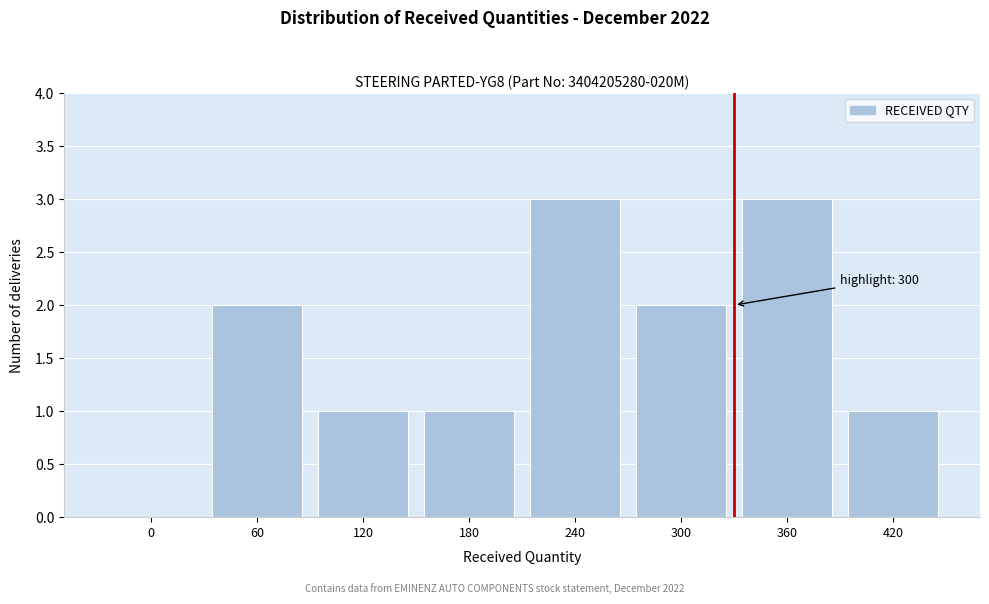

Reading right to left, extract all data points from this chart.

420=1	360=3	300=2	240=3	180=1	120=1	60=2	0=0